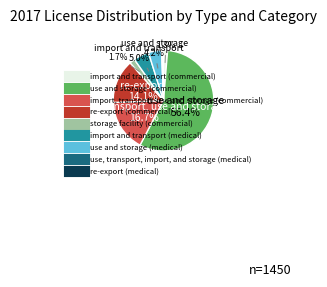

What is the ratio of the value at import and transport (medical) to the value at re-export (commercial)?

0.4